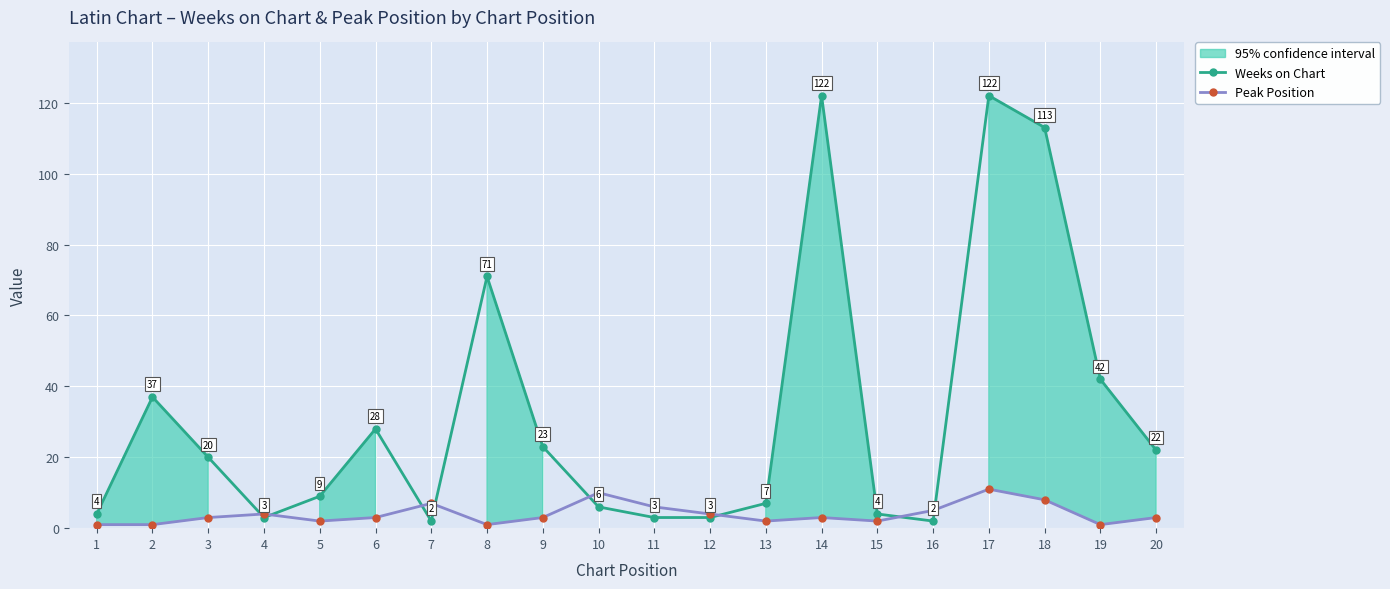

At 14, list the series in order from smallest to largest.

Peak Position, Weeks on Chart